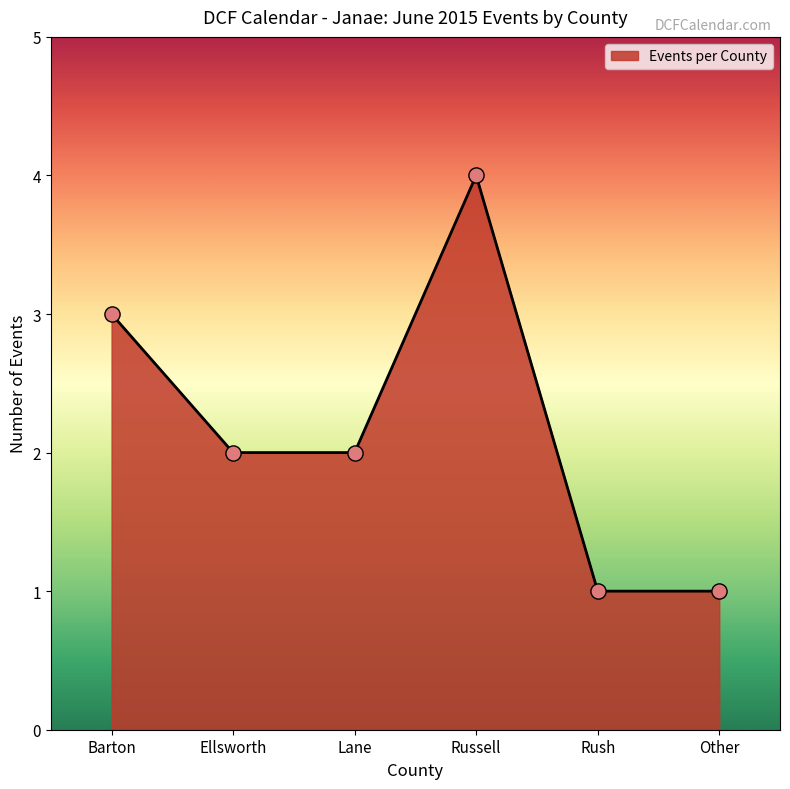

What is the change in value from Lane to Other?

-1